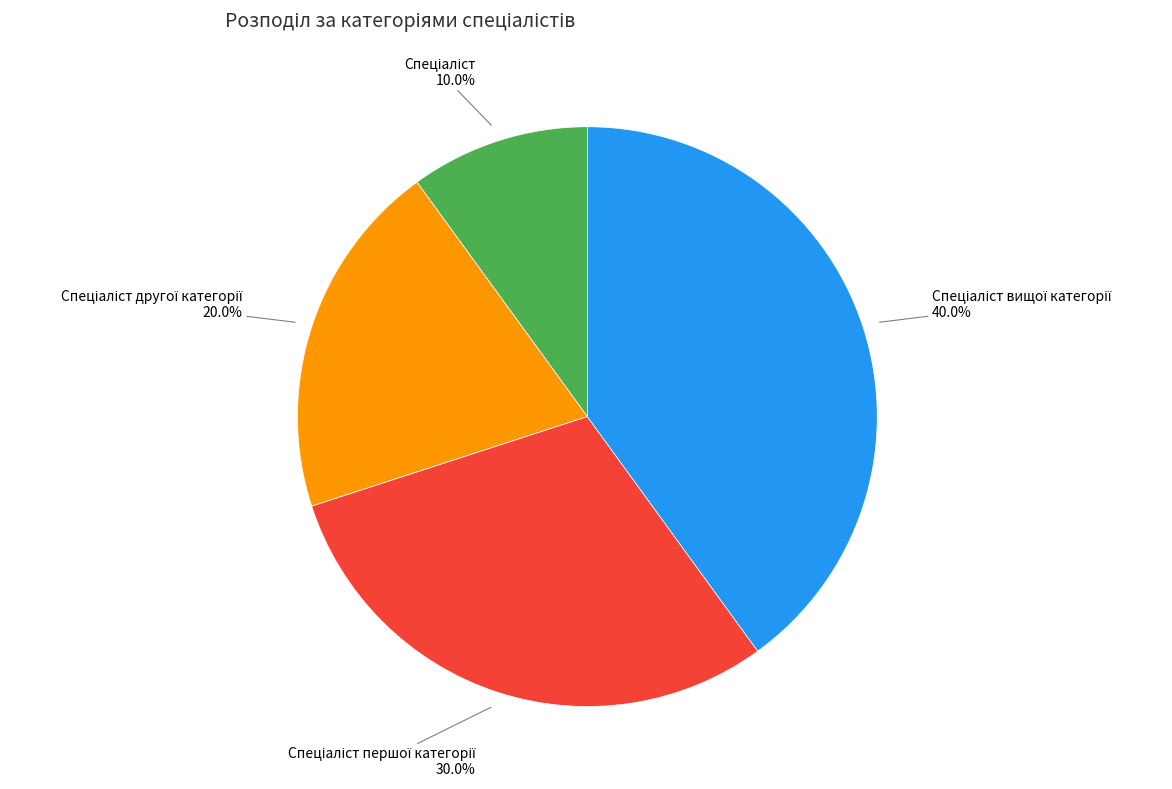

Is there any slice that represents more than half of the pie?

No